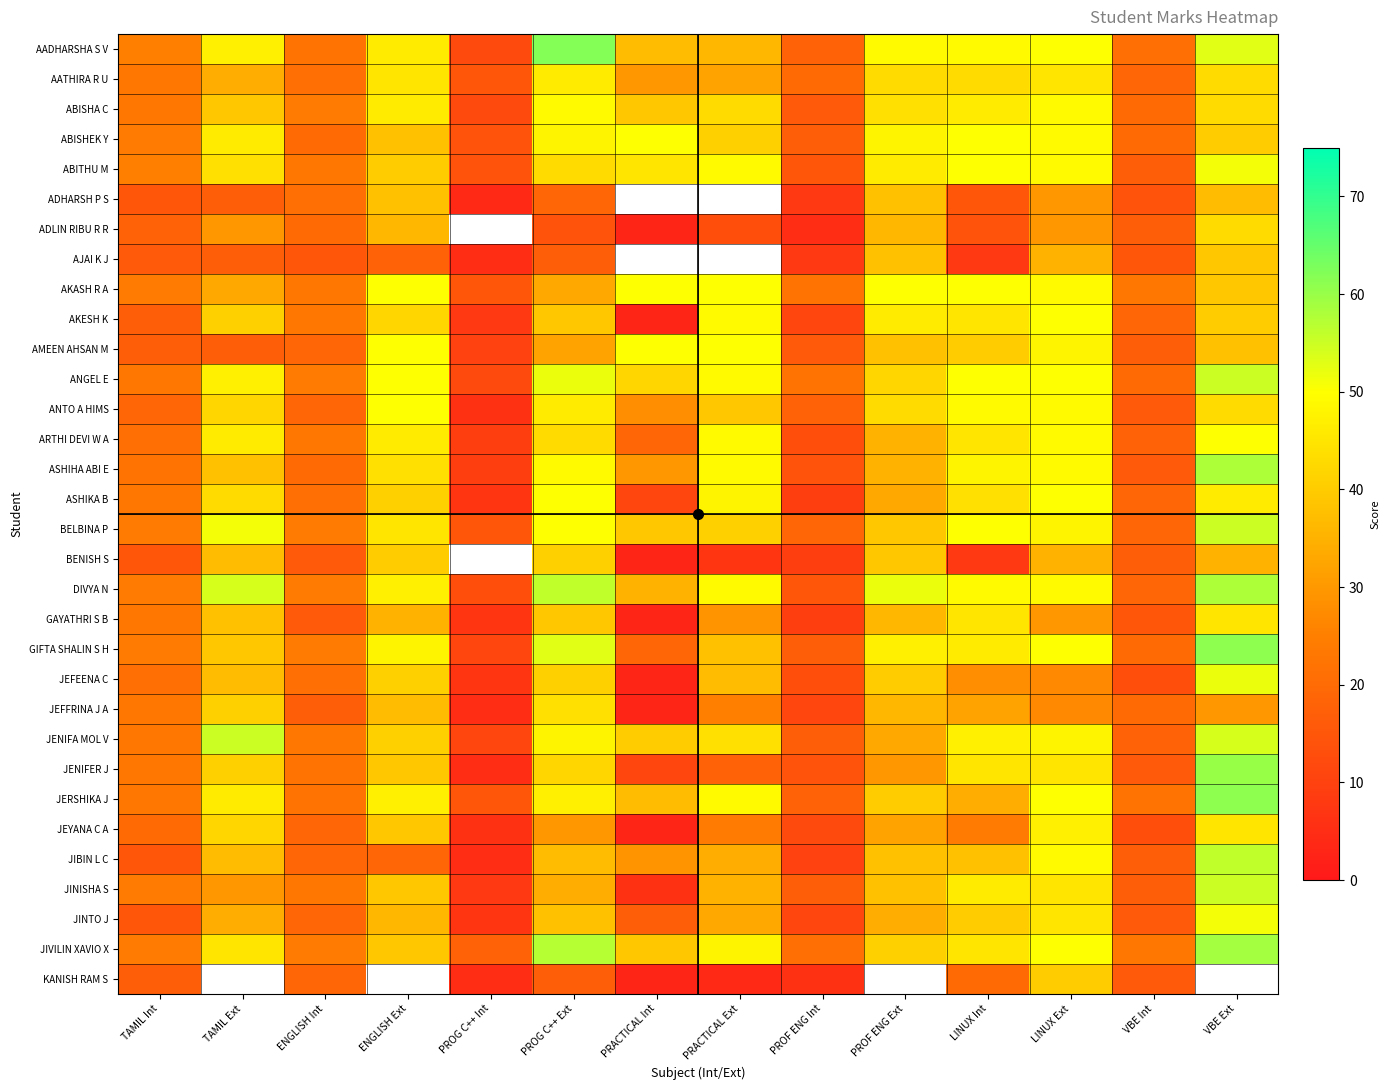

What is the difference between the GAYATHRI S B values at VBE Int and PROG C++ Ext?

24.0